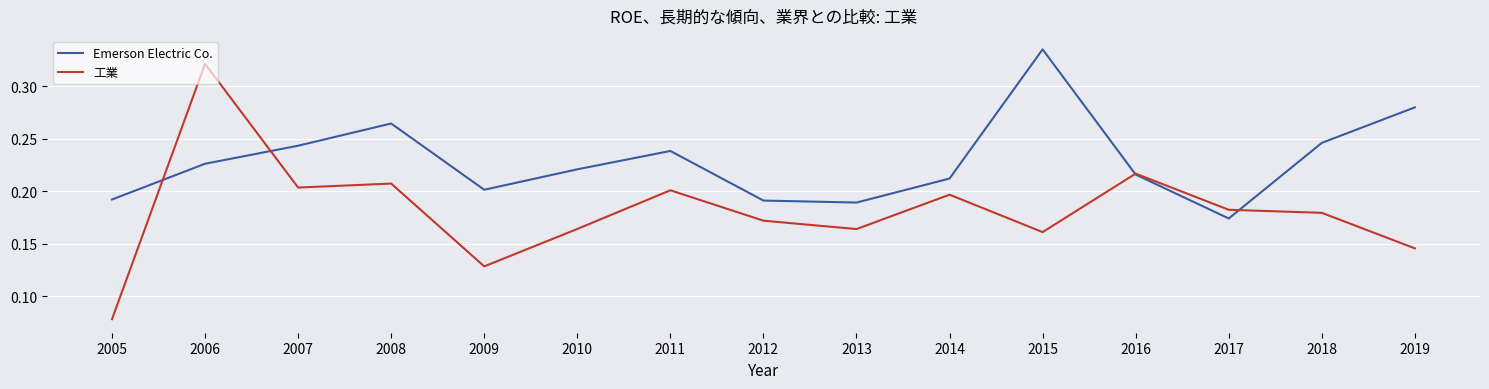

After their last crossing, which series has the higher values: Emerson Electric Co. or 工業?

Emerson Electric Co.